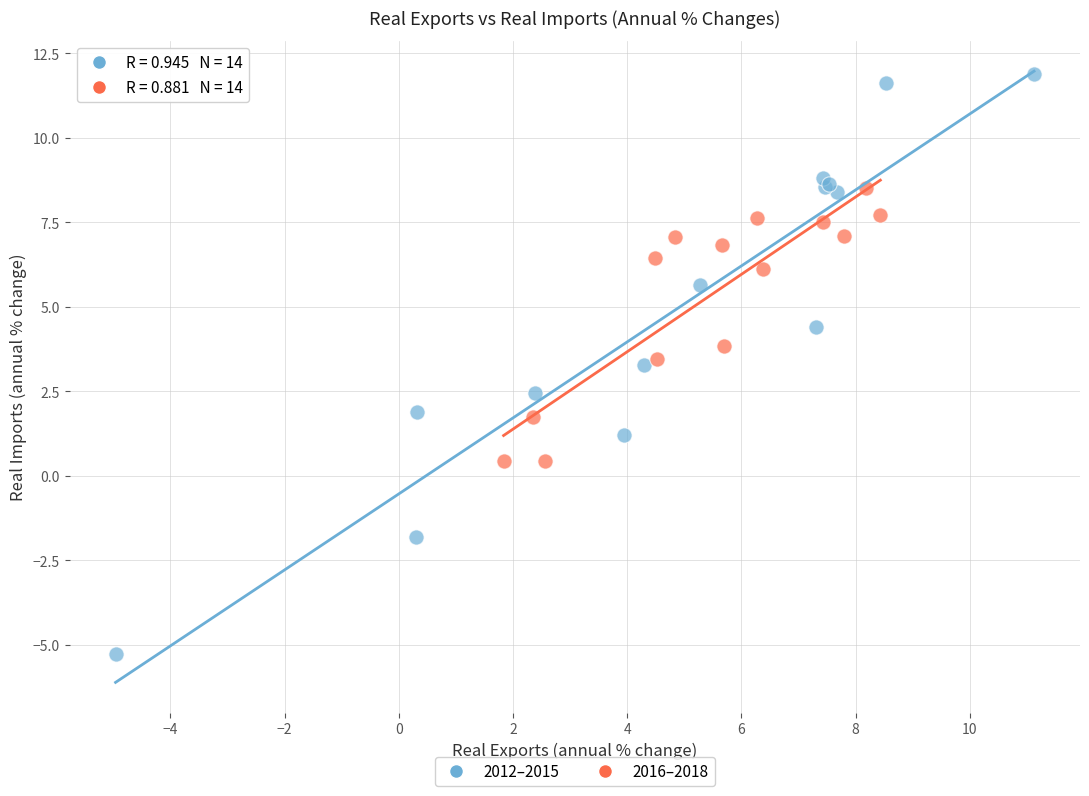

Which series contains the lowest Y value?

2012–2015